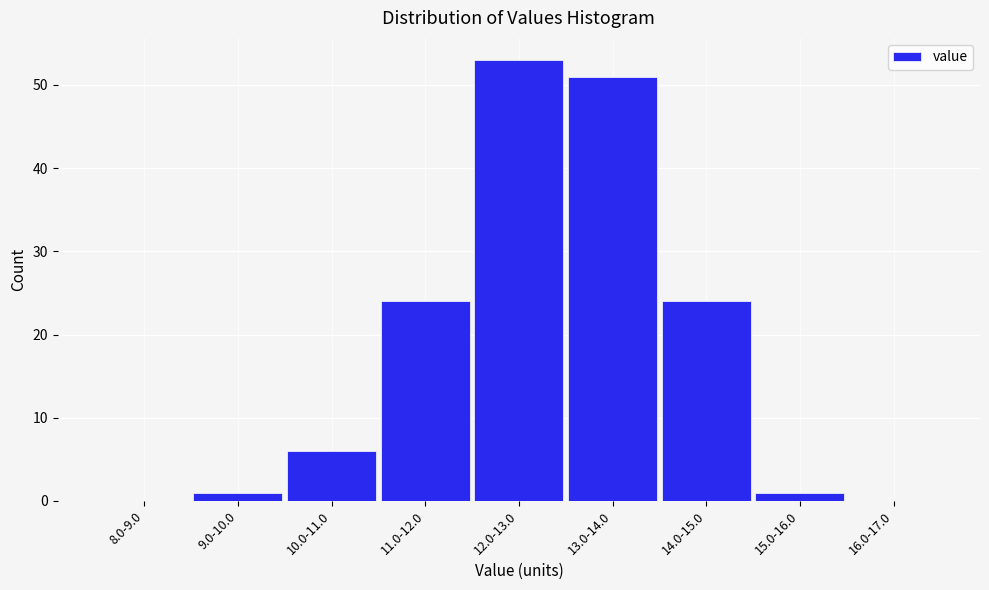

Reading left to right, list all the values displayed in this chart.

8.0-9.0=0	9.0-10.0=1	10.0-11.0=6	11.0-12.0=24	12.0-13.0=53	13.0-14.0=51	14.0-15.0=24	15.0-16.0=1	16.0-17.0=0